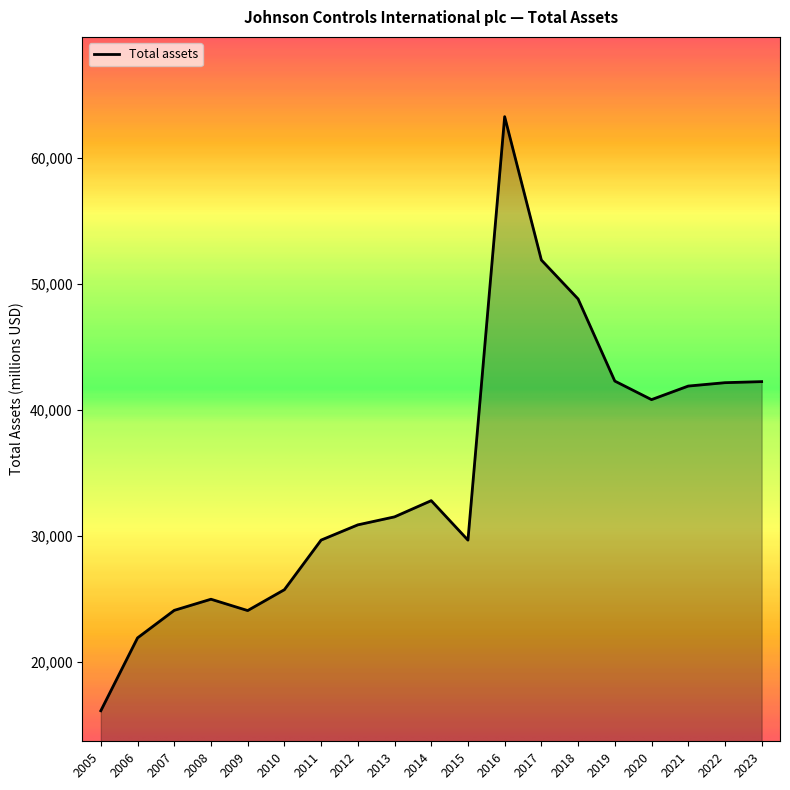

True or false: the data shows 51884 at 2017.

True